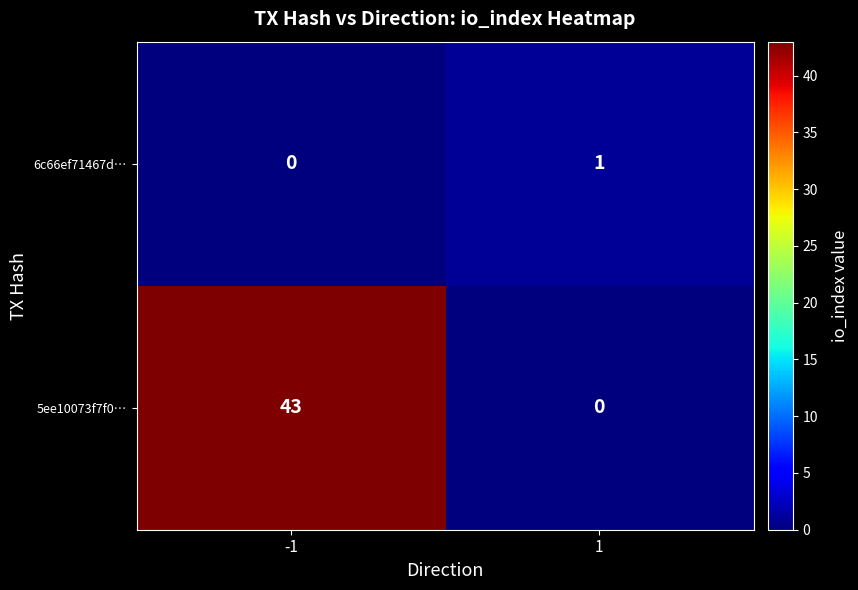

How many data points in 5ee10073f7f0… are less than 43?

1